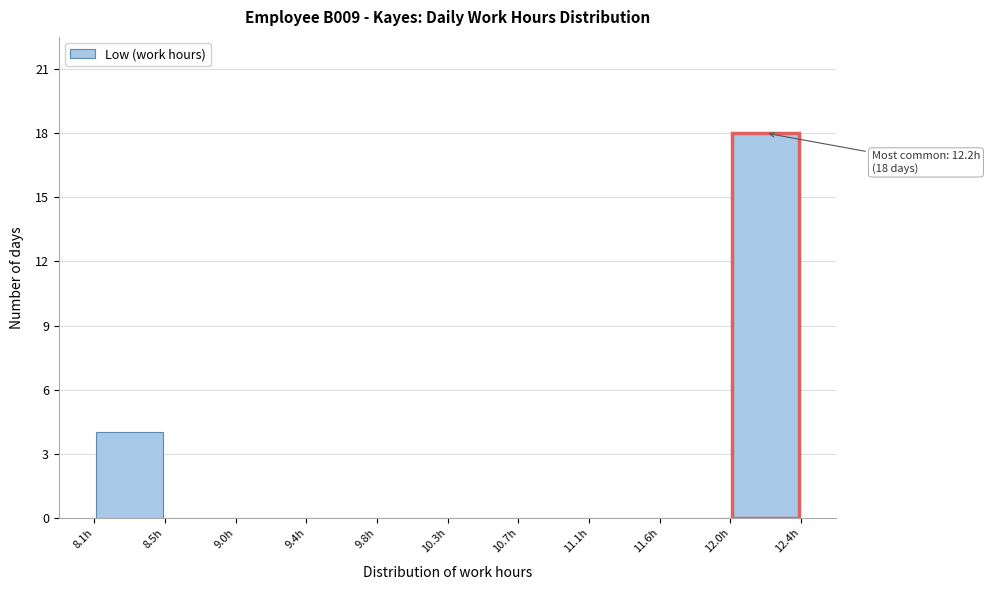

Which range on the x-axis has the tallest bar?

12.00 to 12.45